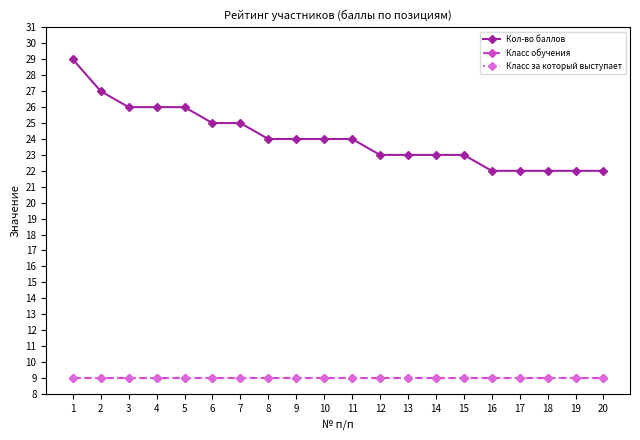

Is this an area chart (filled region under the line)?

No